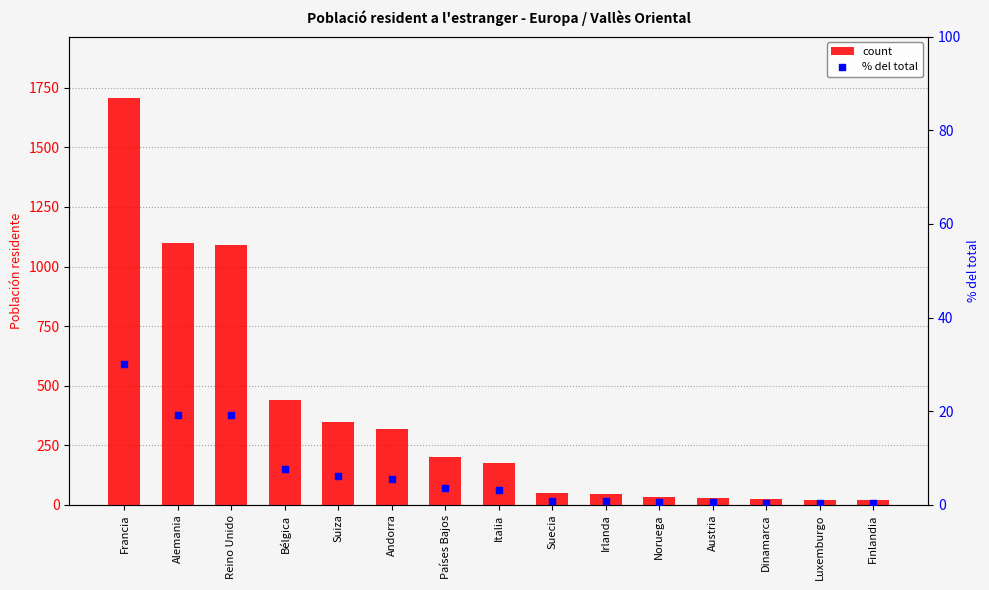

At how many categories does at least one series exceed 598?

3